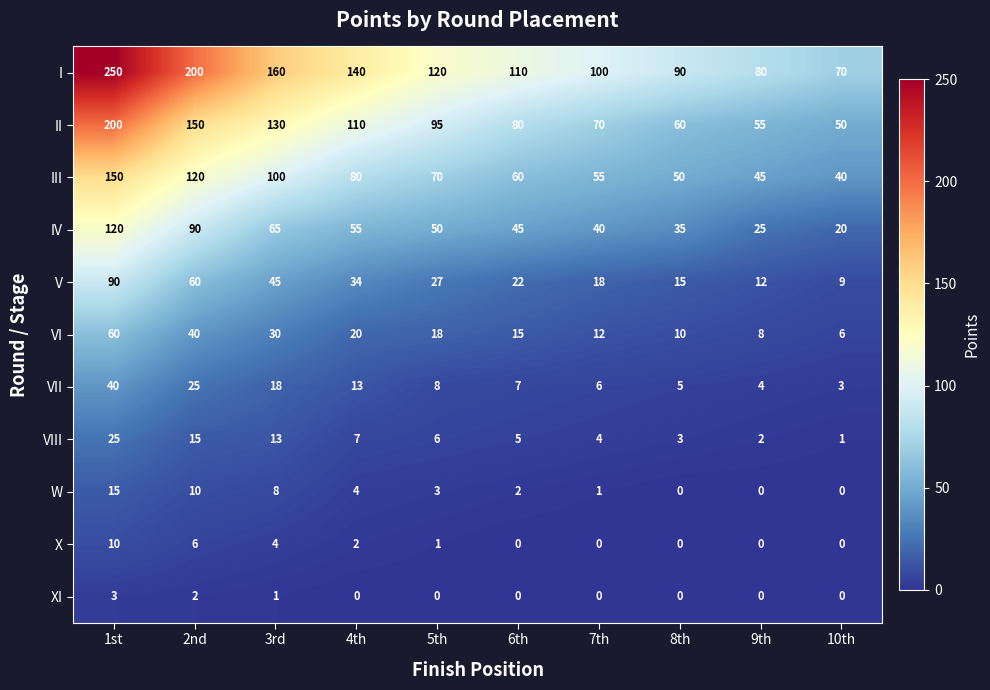

True or false: W has a value of 0 at 9th.

True